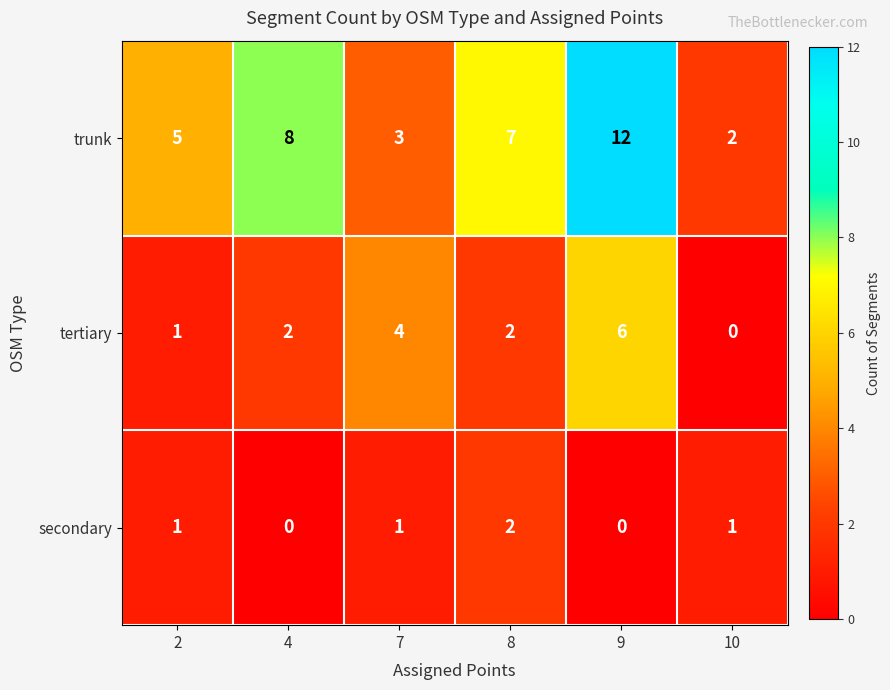

What is the total value across all series at 9?

18